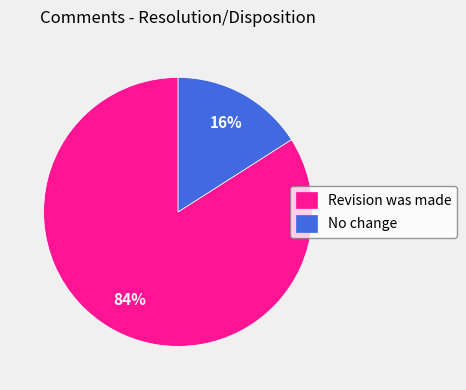

Which has a higher value, Revision was made or No change?

Revision was made